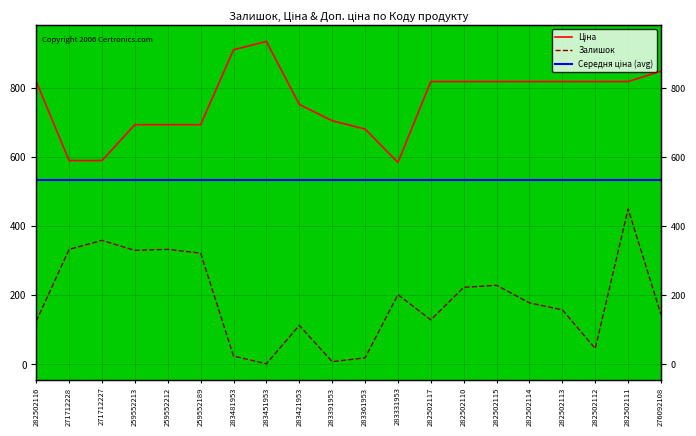

At which category does Залишок reach its first local peak?

271712227